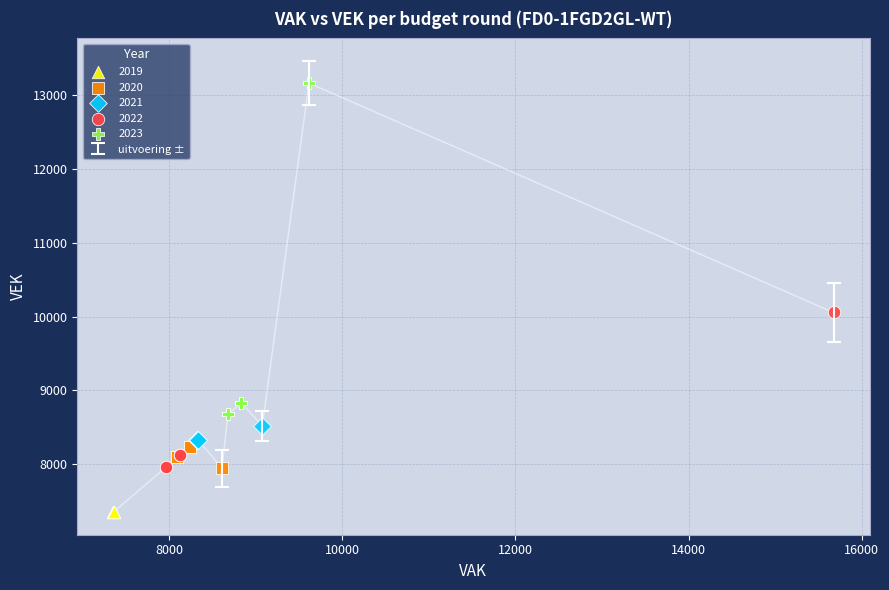

Which series reaches the minimum Y coordinate?

2019